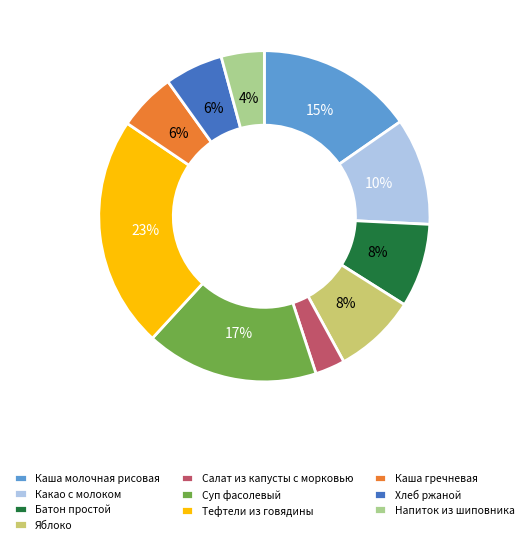

What is the largest slice in the pie chart?

Тефтели из говядины